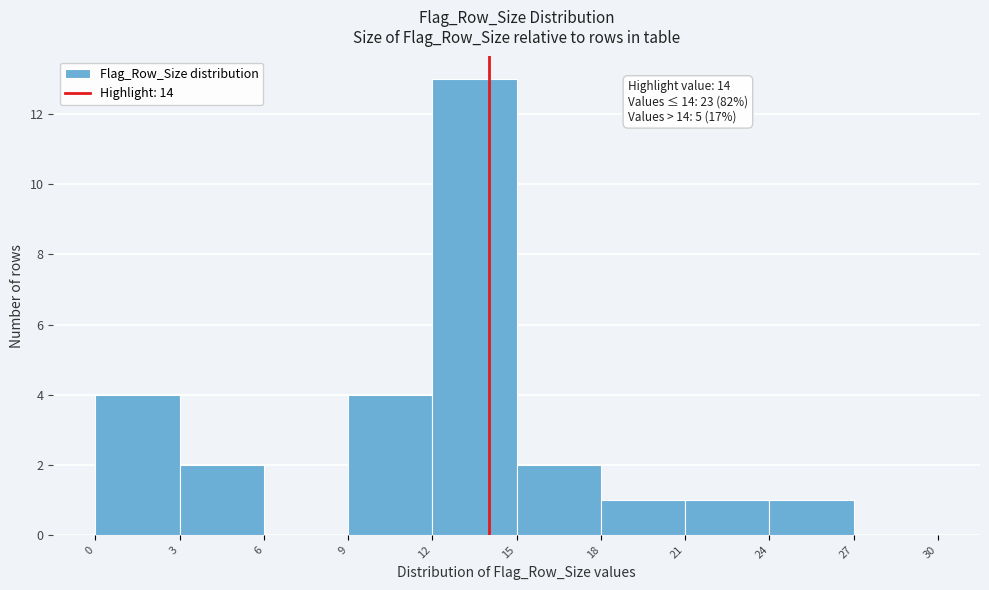

Over which range of the x-axis is the bar tallest?

12 to 15